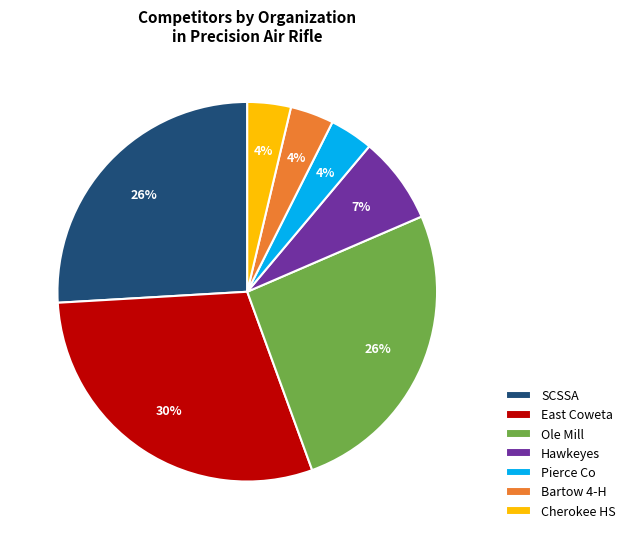

To the nearest percent, what percentage of the pie is Bartow 4-H?

4%